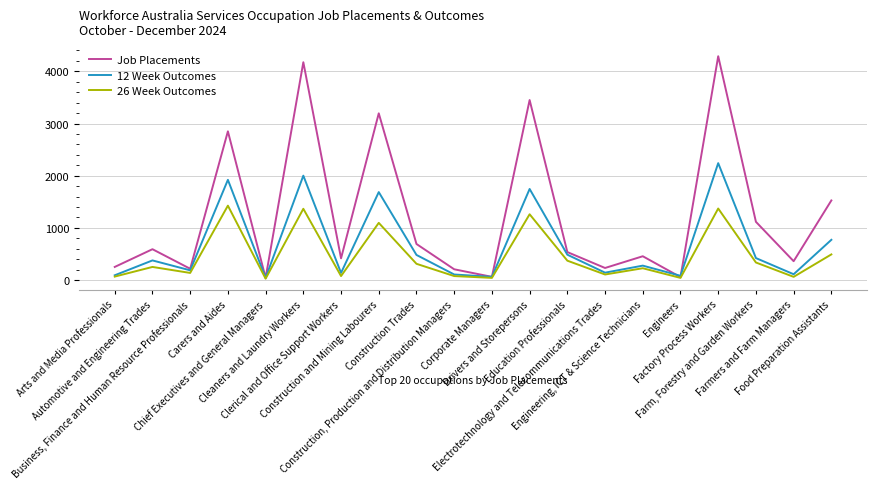

What is the difference between the highest and lowest values at Electrotechnology and Telecommunications Trades?

125